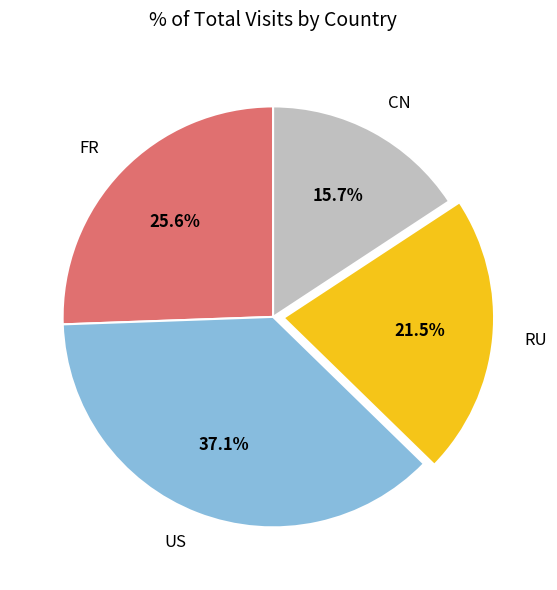

How many slices are in this pie chart?

4